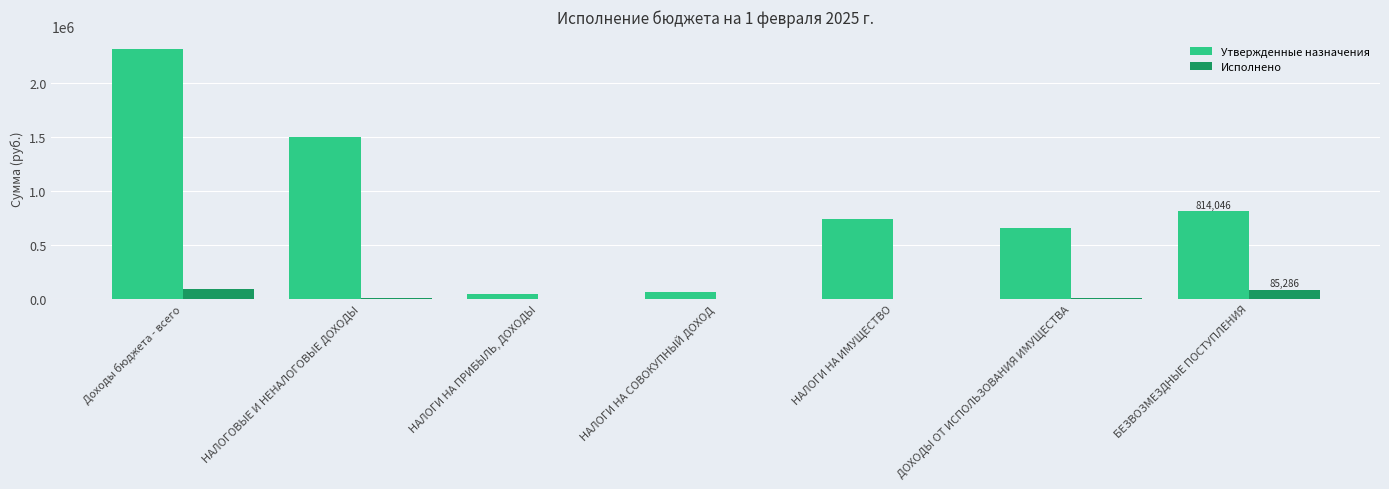

The value of Утвержденные назначения at Доходы бюджета - всего is 3735856.5. True or false?

False